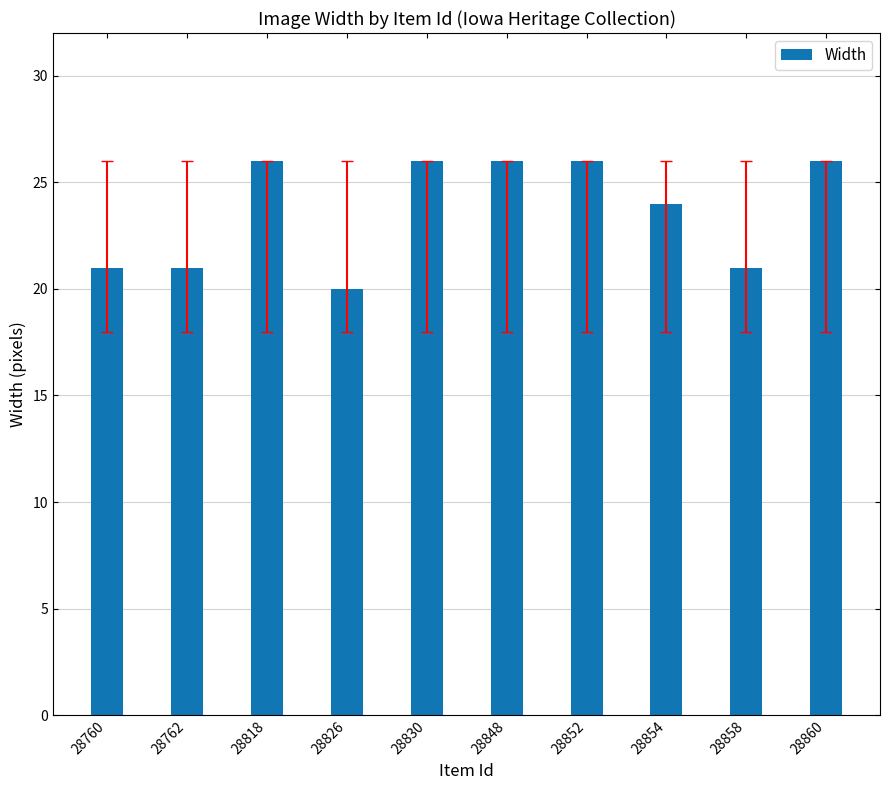

What is the smallest value displayed?

20